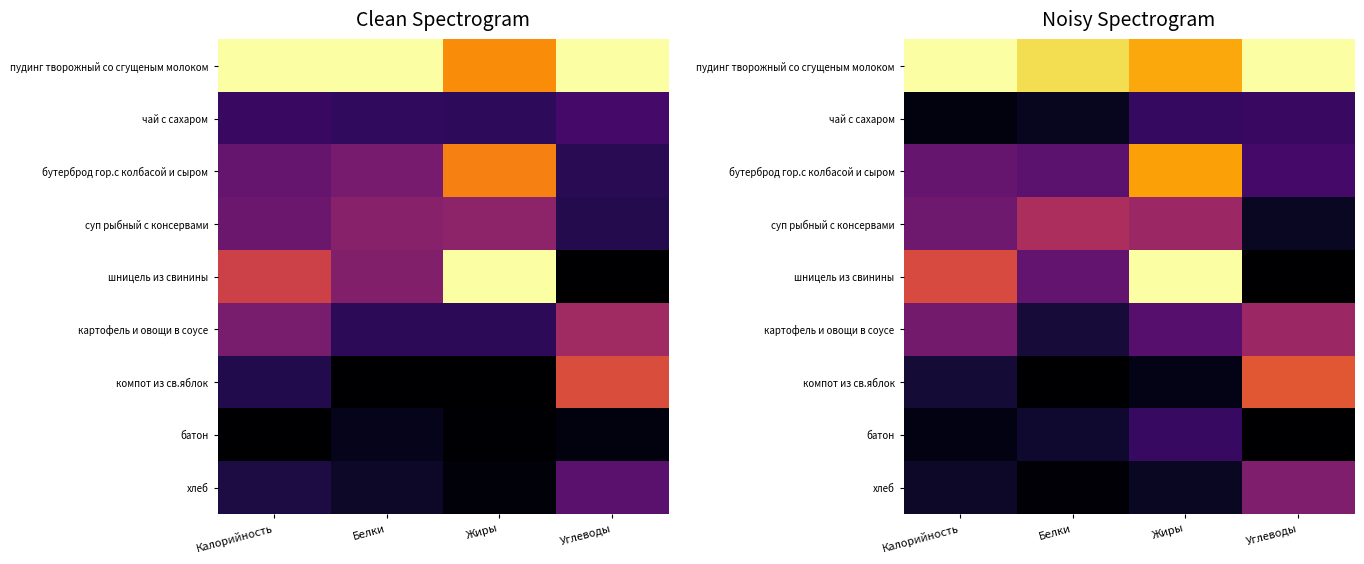

Rank the series by their maximum value, from highest to lowest.

пудинг творожный со сгущеным молоком, шницель из свинины, бутерброд гор.с колбасой и сыром, компот из св.яблок, суп рыбный с консервами, картофель и овощи в соусе, хлеб, чай с сахаром, батон